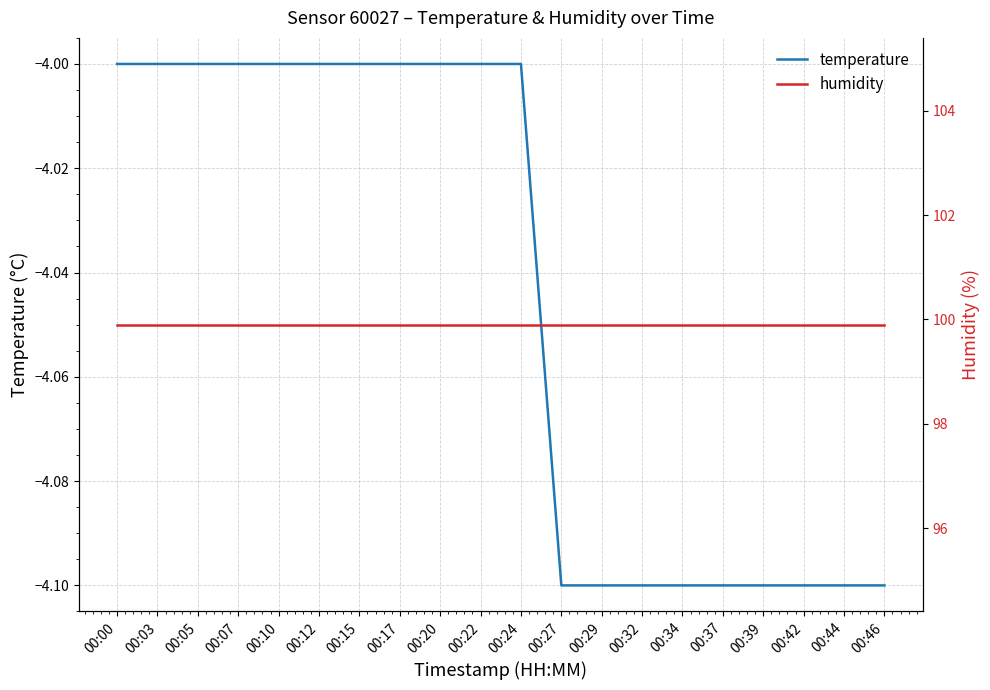

List the series in order of their peak value, lowest first.

temperature, humidity